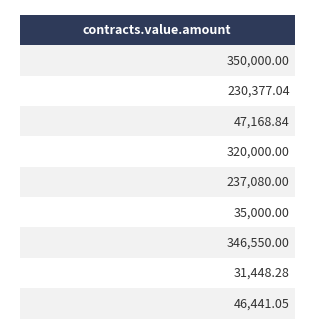

Does the chart contain any negative values?

No